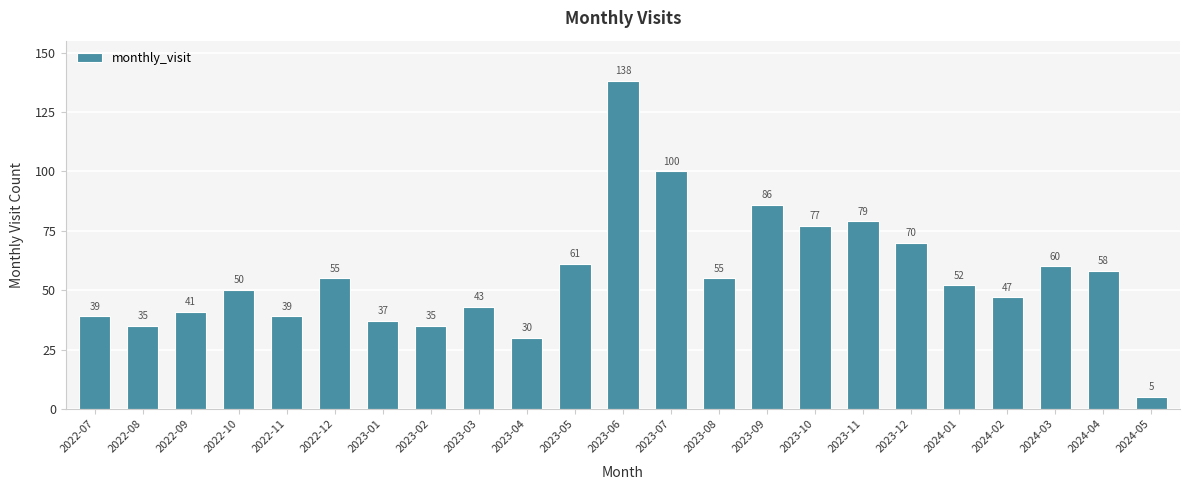

What is the sum of the values at 2023-12 and 2022-07?

109